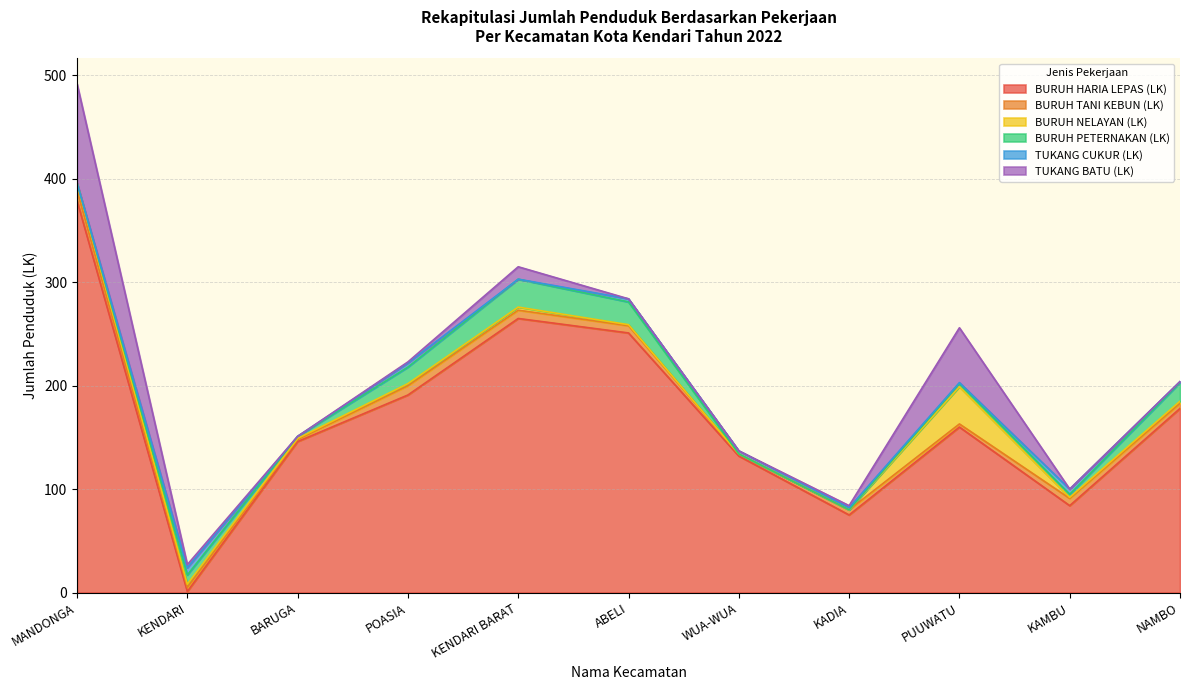

Is it true that BURUH PETERNAKAN (LK) equals 0 at KADIA?

True